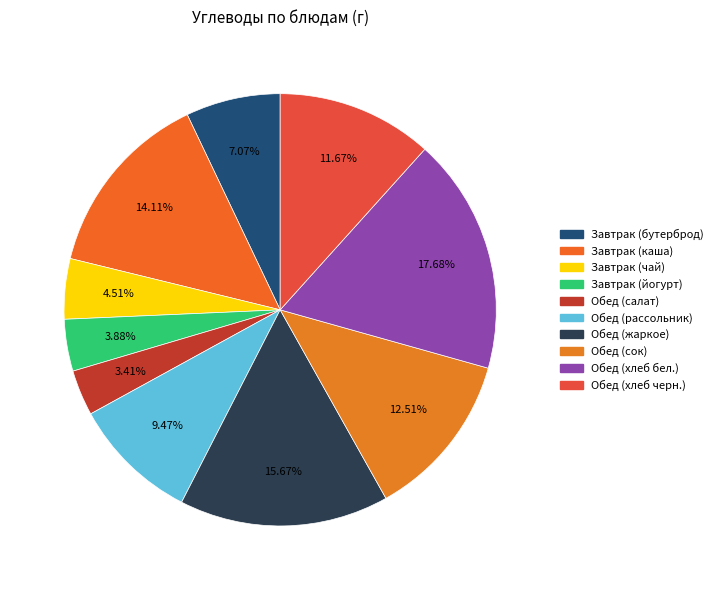

Does Обед (хлеб бел.) represent more than half of the total?

No